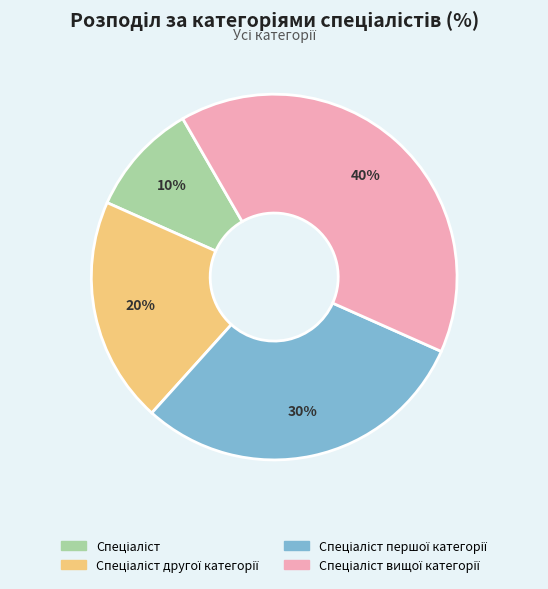

Is there any slice that represents more than half of the pie?

No